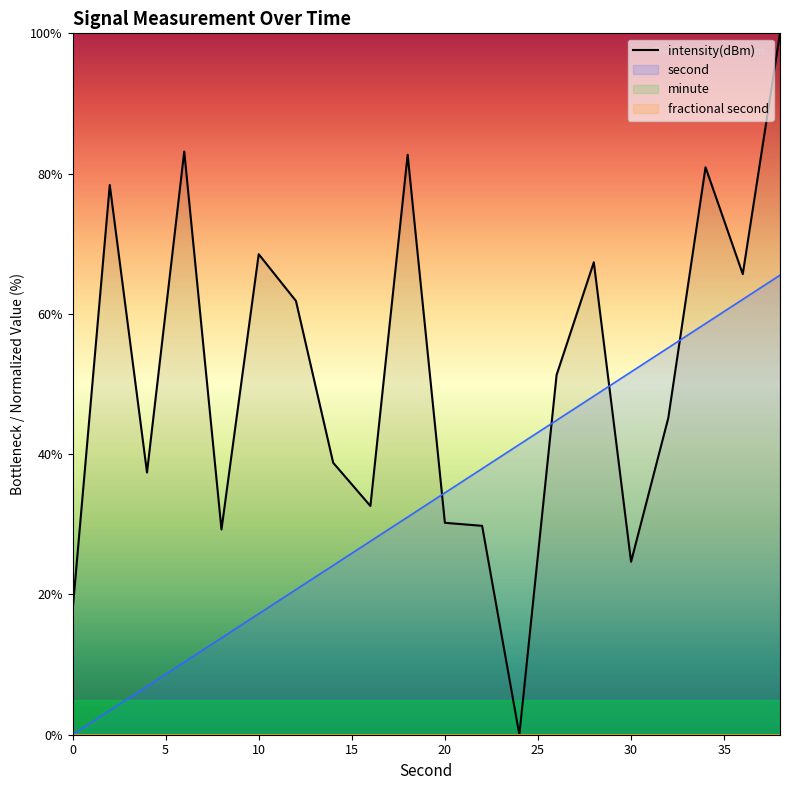

How many times do second and intensity(dBm) cross each other?

4